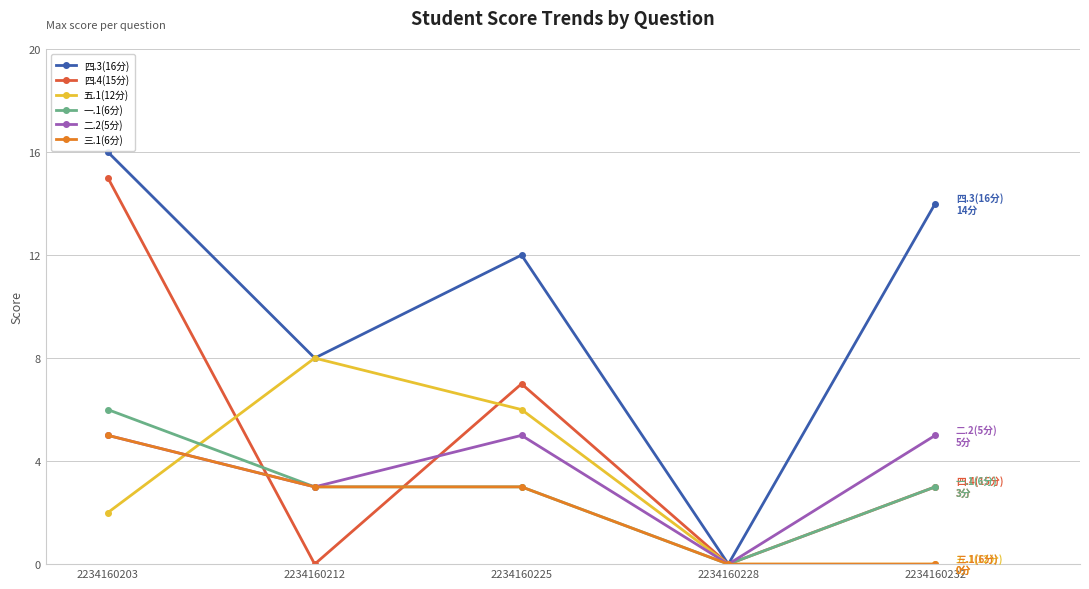

True or false: 四.3(16分) has a value of 24 at 2234160203.

False